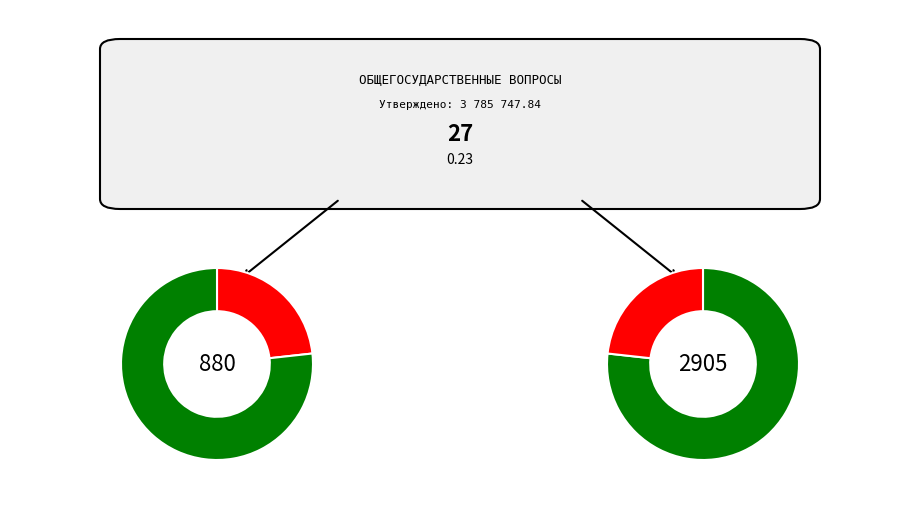

Is there any slice that represents more than half of the pie?

Yes